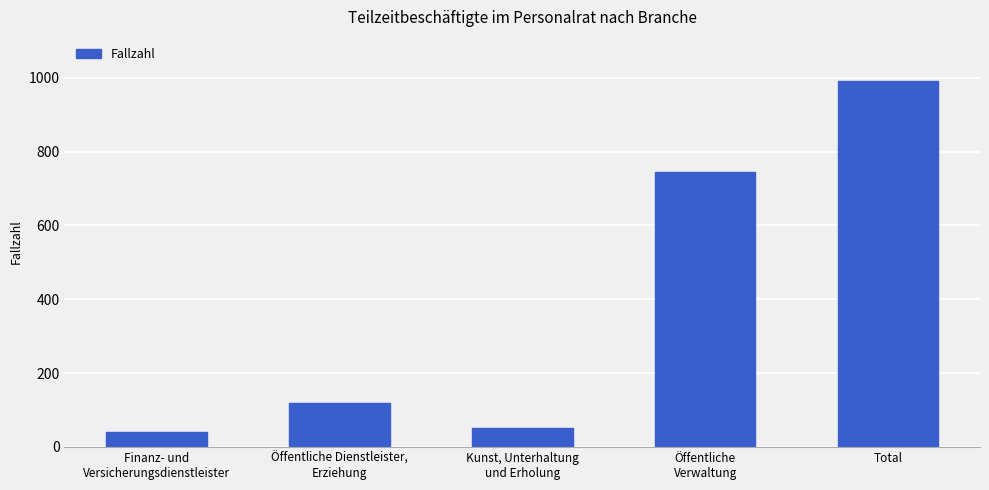

Reading left to right, what are all the values shown in this chart?

Finanz- und
Versicherungsdienstleister=40	Öffentliche Dienstleister,
Erziehung=119	Kunst, Unterhaltung
und Erholung=51	Öffentliche
Verwaltung=746	Total=992